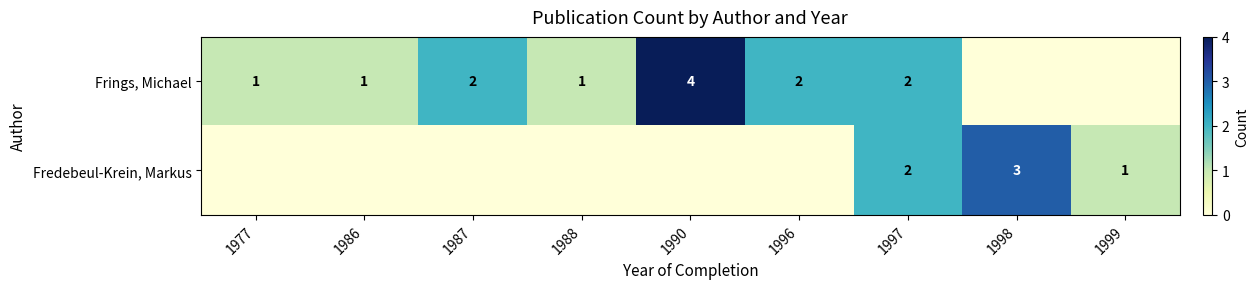

Is the value of Frings, Michael at 1997 greater than the value of Fredebeul-Krein, Markus at 1999?

Yes